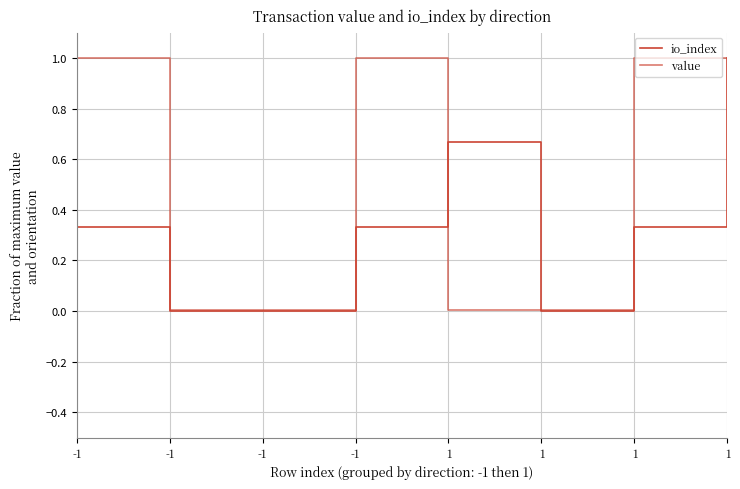

The value of io_index at -1 is 0.0. True or false?

True